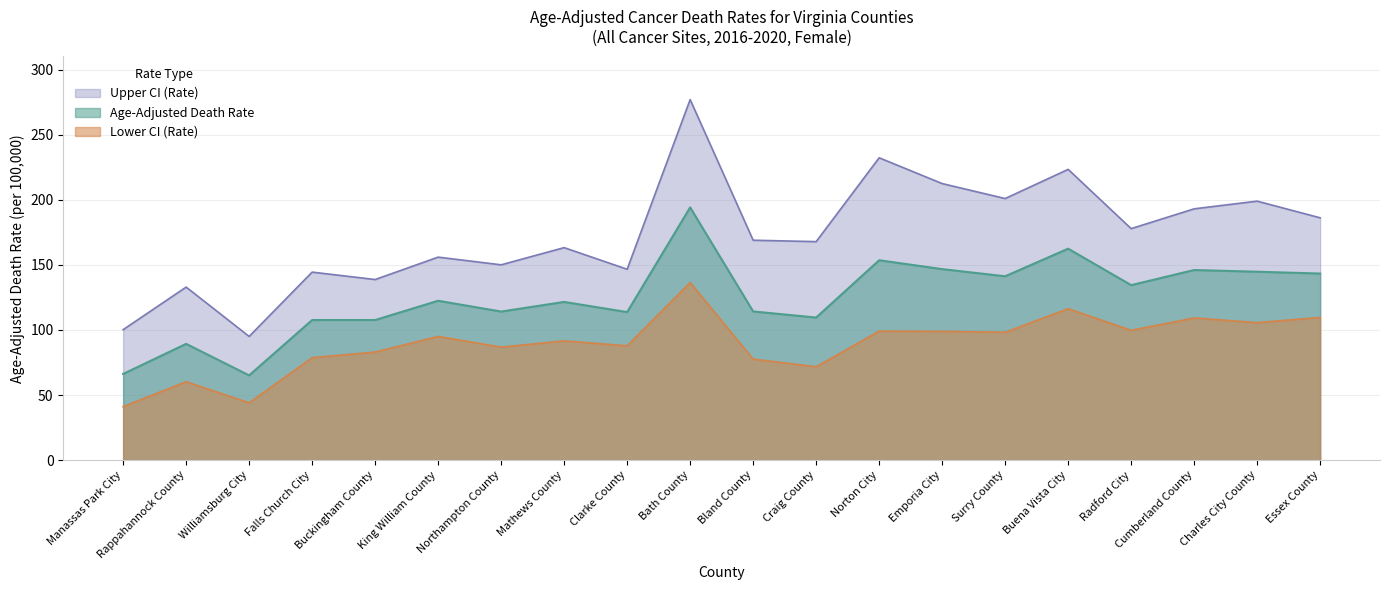

The Lower CI (Rate) series shows 98.2 at Surry County. True or false?

True